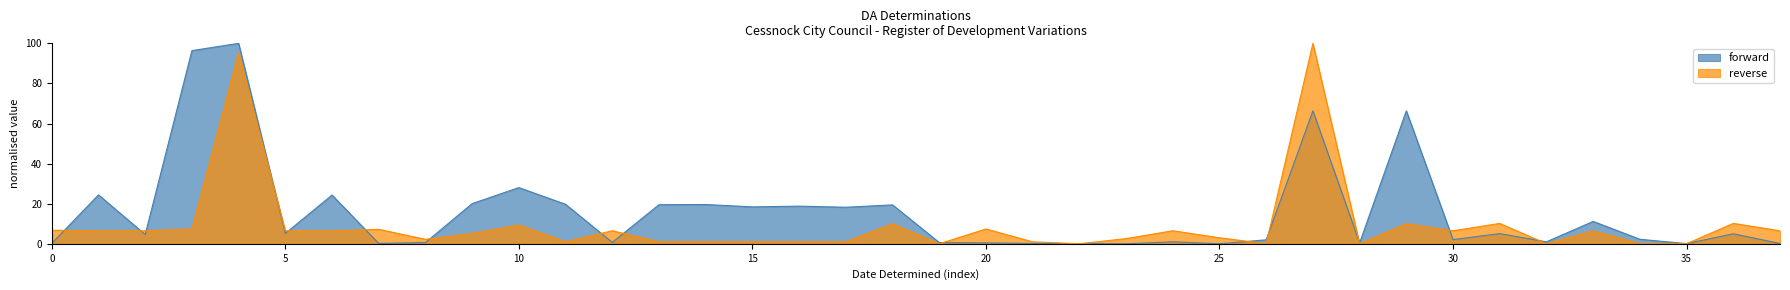

What is the sum of all forward values?

602.7